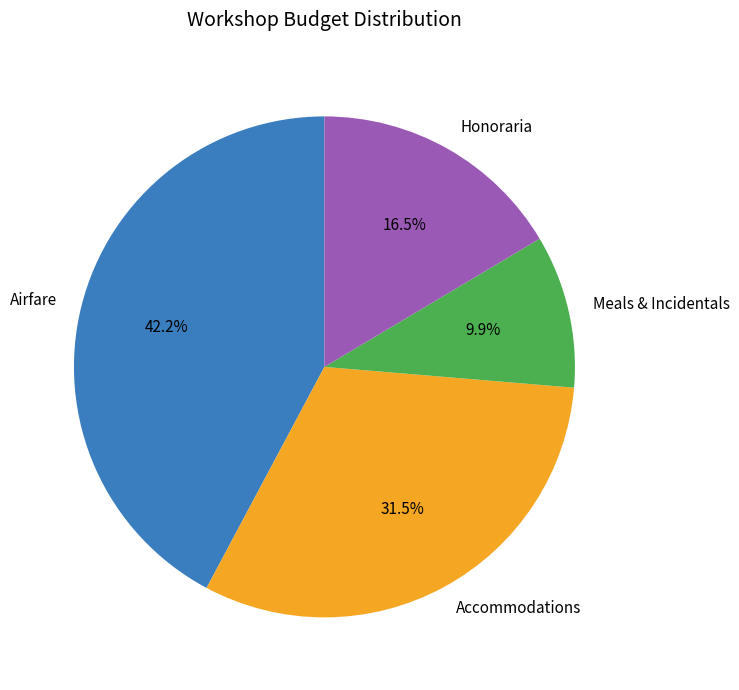

Rank the categories by value from lowest to highest.

Meals & Incidentals, Honoraria, Accommodations, Airfare